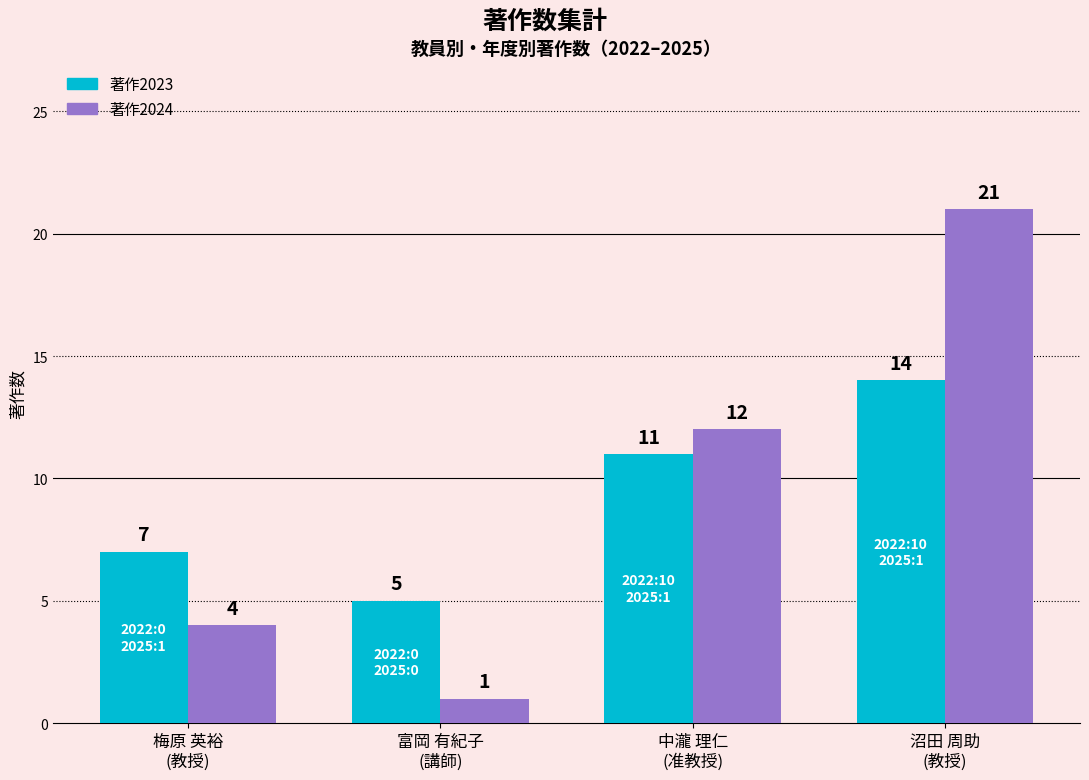

List the series in order of their overall mean, highest first.

著作2024, 著作2023